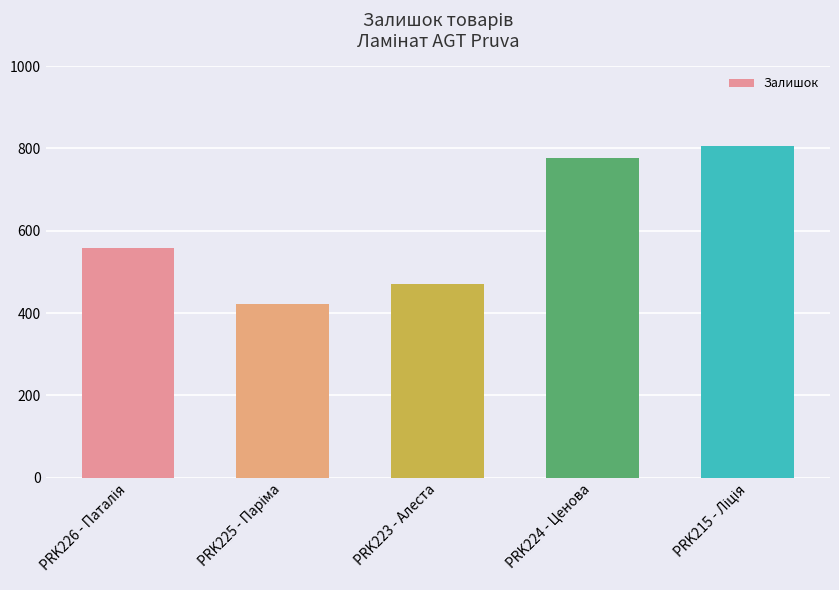

What is the label of the 2nd bar from the right?

PRK224 - Ценова